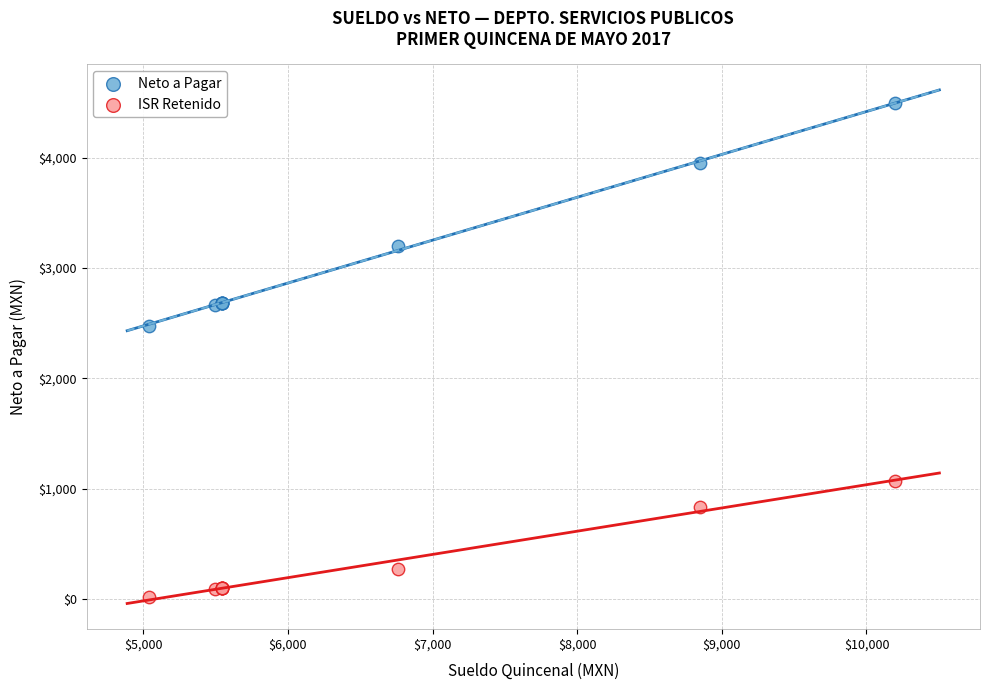

Which series has the largest Y range (max minus min)?

Neto a Pagar